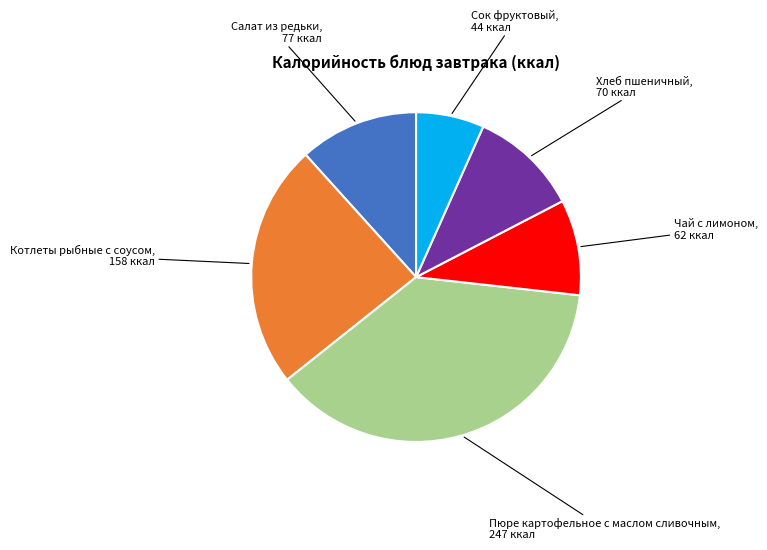

Is there a majority slice in this chart?

No